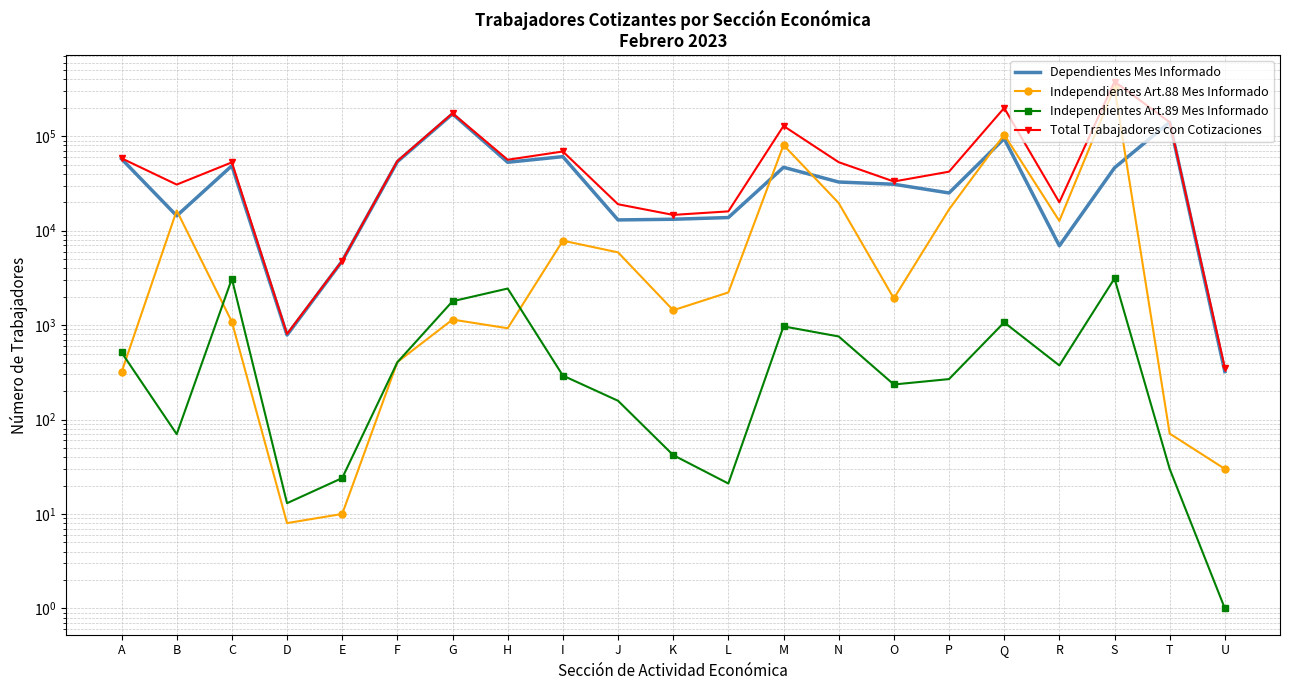

What is the maximum value for Dependientes Mes Informado?

172358